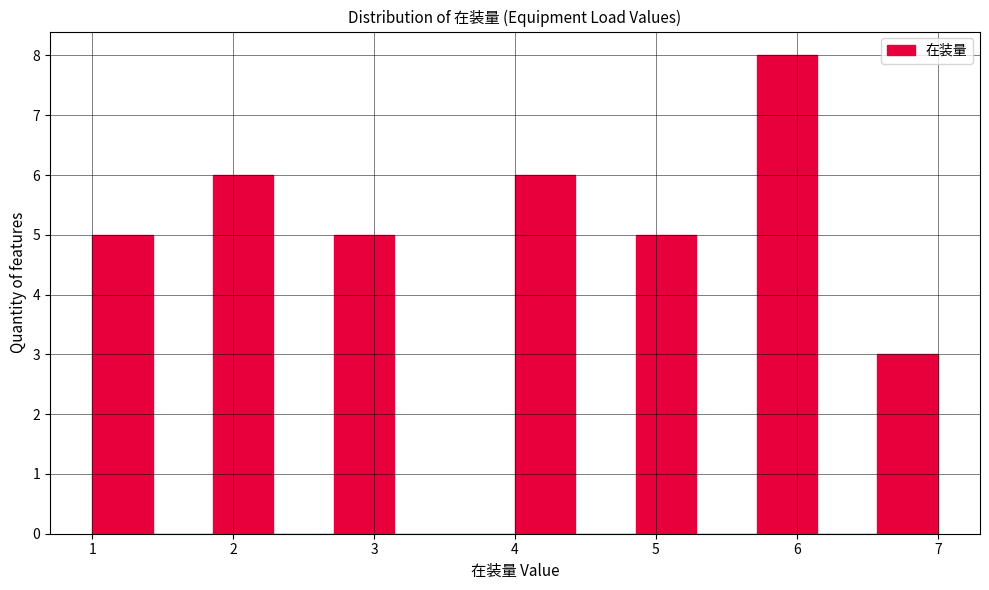

Which range on the x-axis has the tallest bar?

5.7 to 6.1